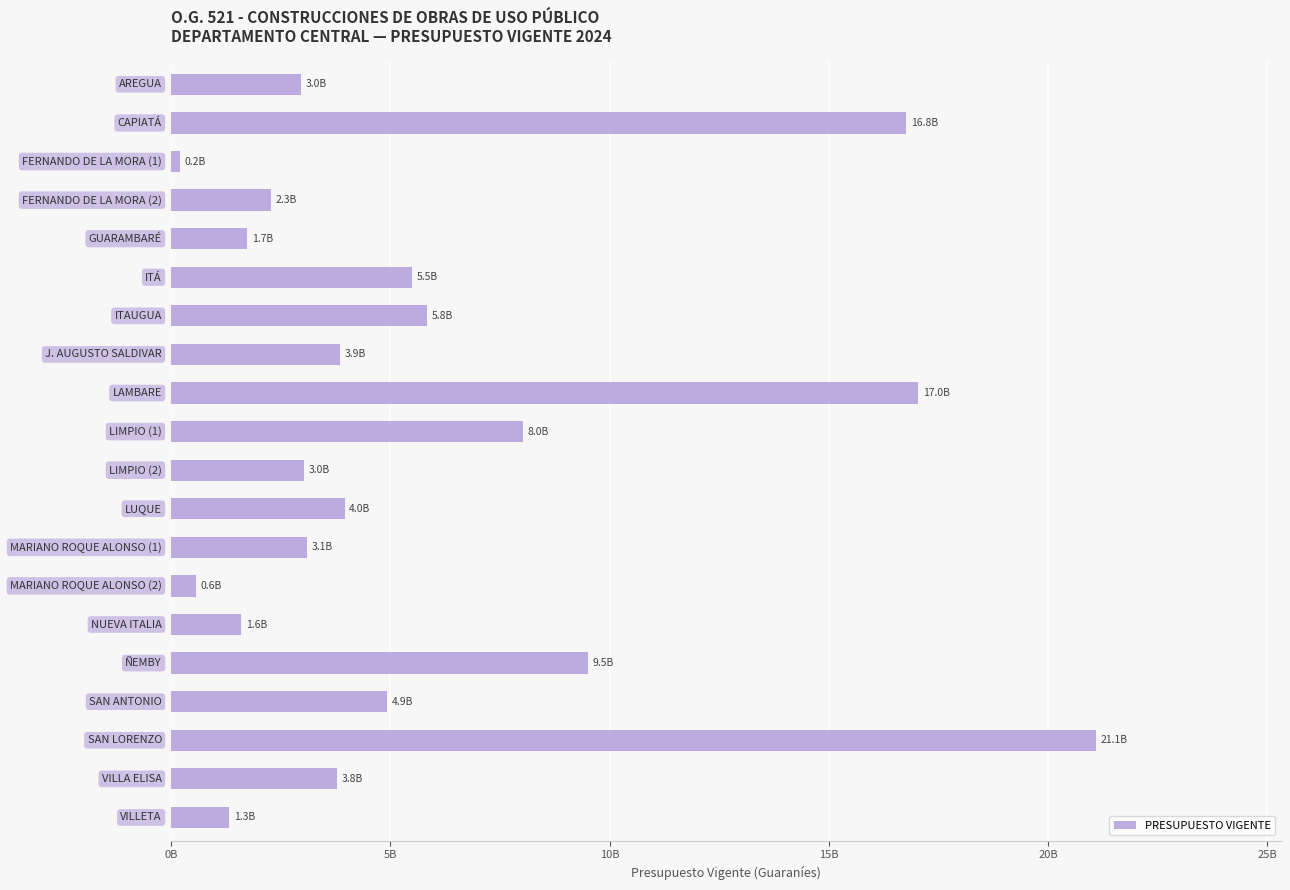

Are the bars horizontal?

Yes